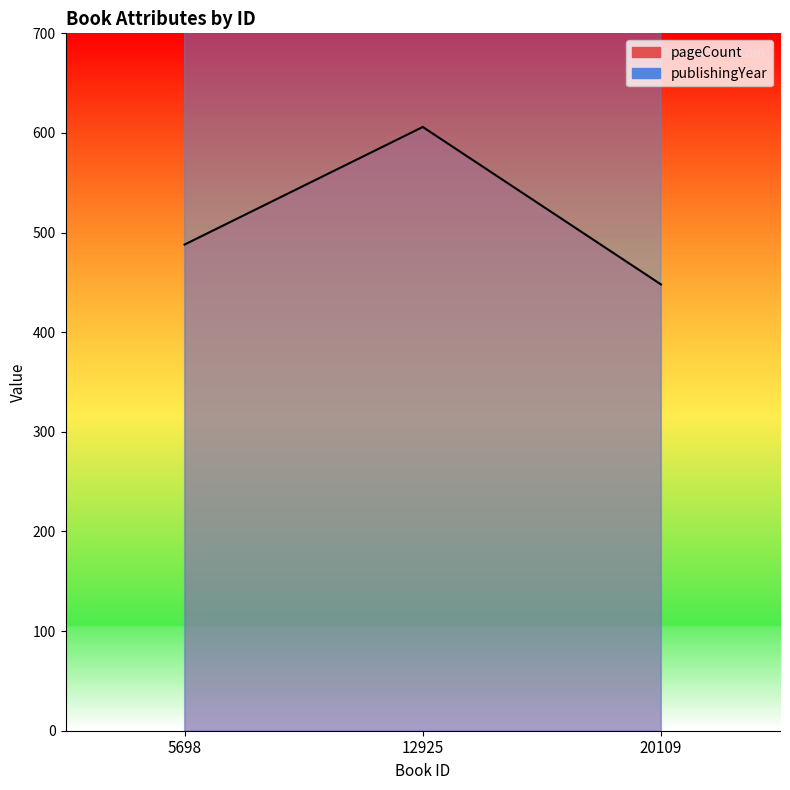

How many lines are shown in the chart?

2